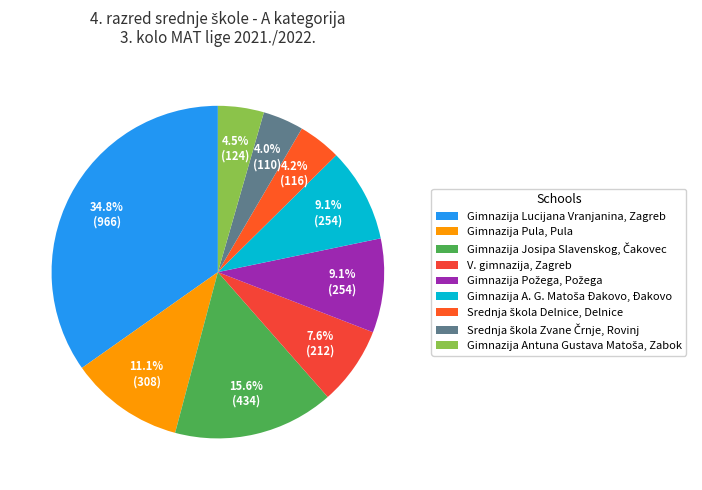

To the nearest percent, what portion does Gimnazija Lucijana Vranjanina, Zagreb represent?

35%